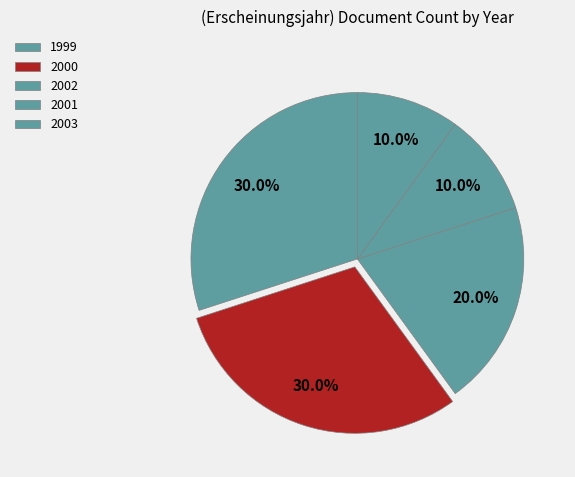

How many segments does this pie chart have?

5